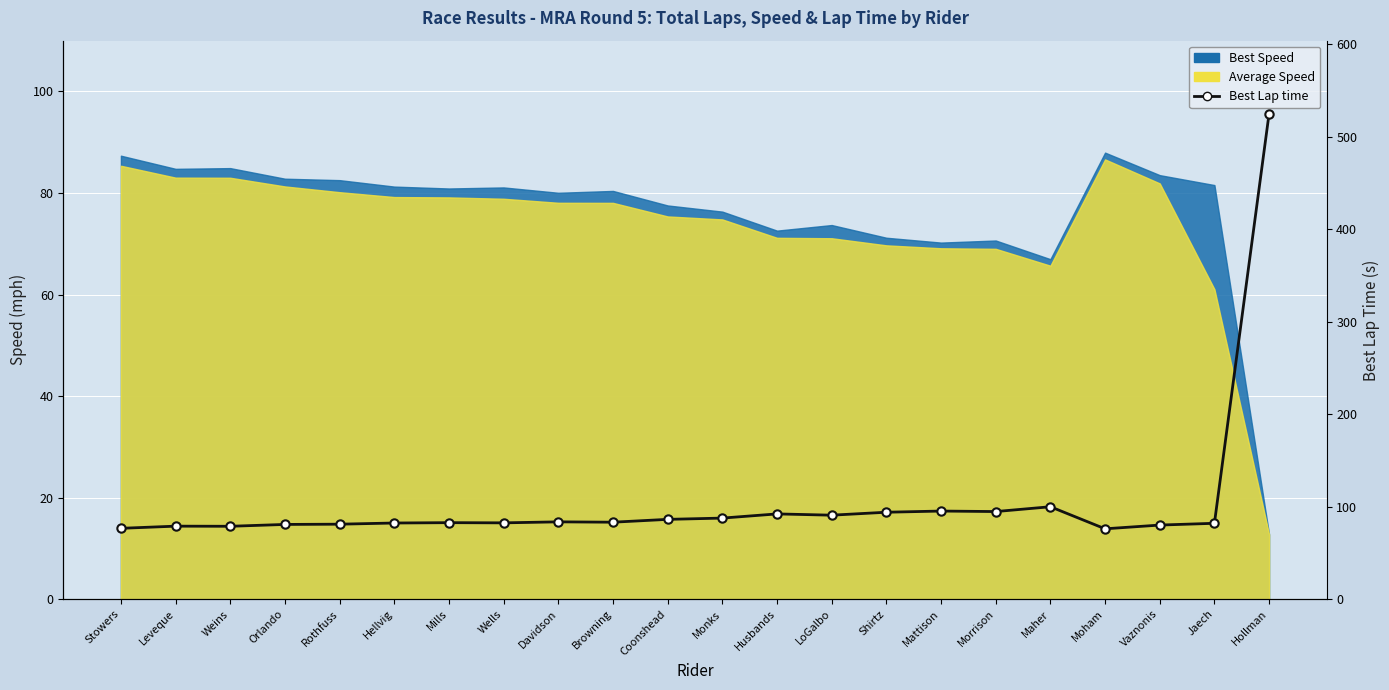

Count the number of values greater than 83.

11